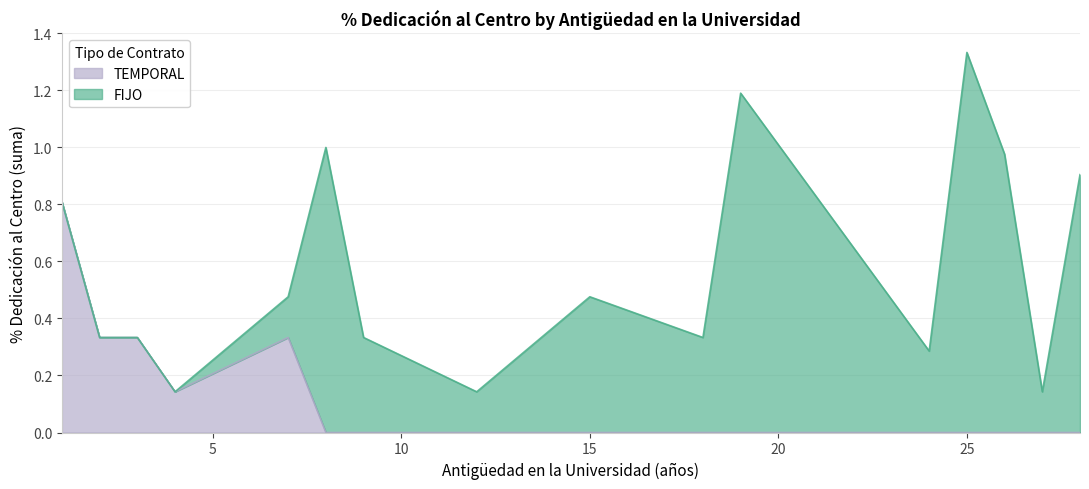

The value of TEMPORAL at 24 is 0.0. True or false?

True